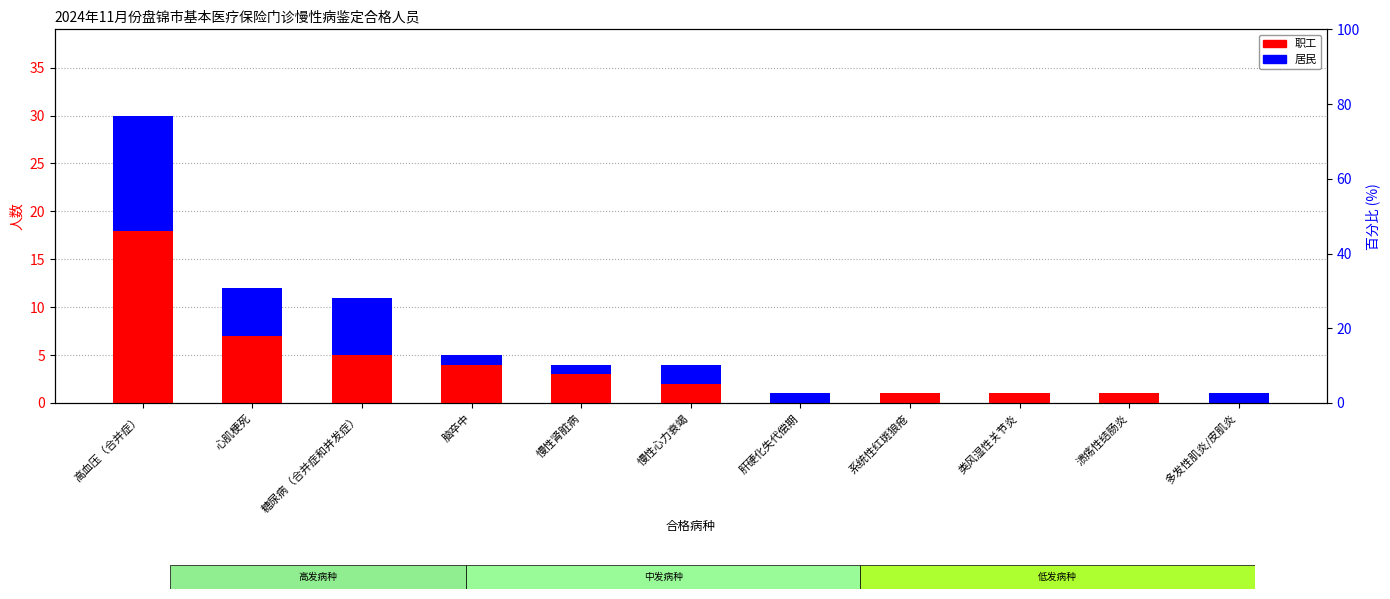

List the series in order of their peak value, lowest first.

居民, 职工